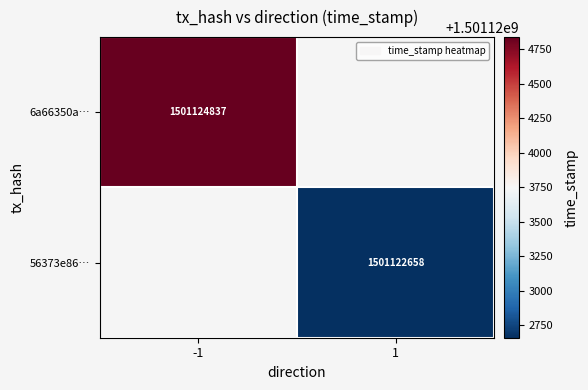

Is the value of 56373e86… at 1 greater than the value of 6a66350a… at -1?

No